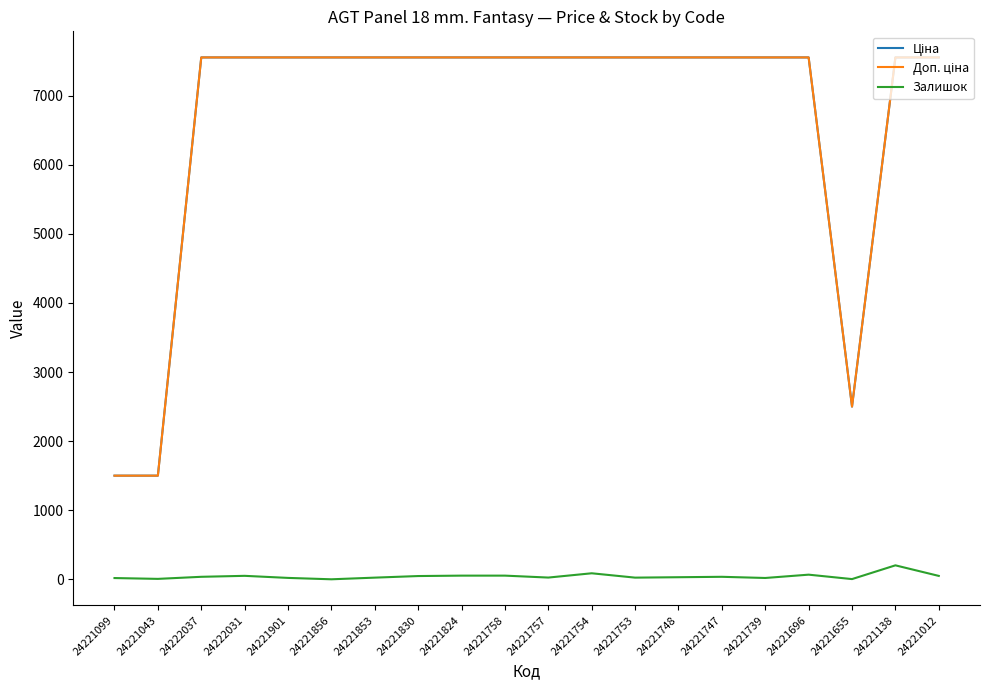

Is it true that Залишок equals 19.0 at 24221739?

True